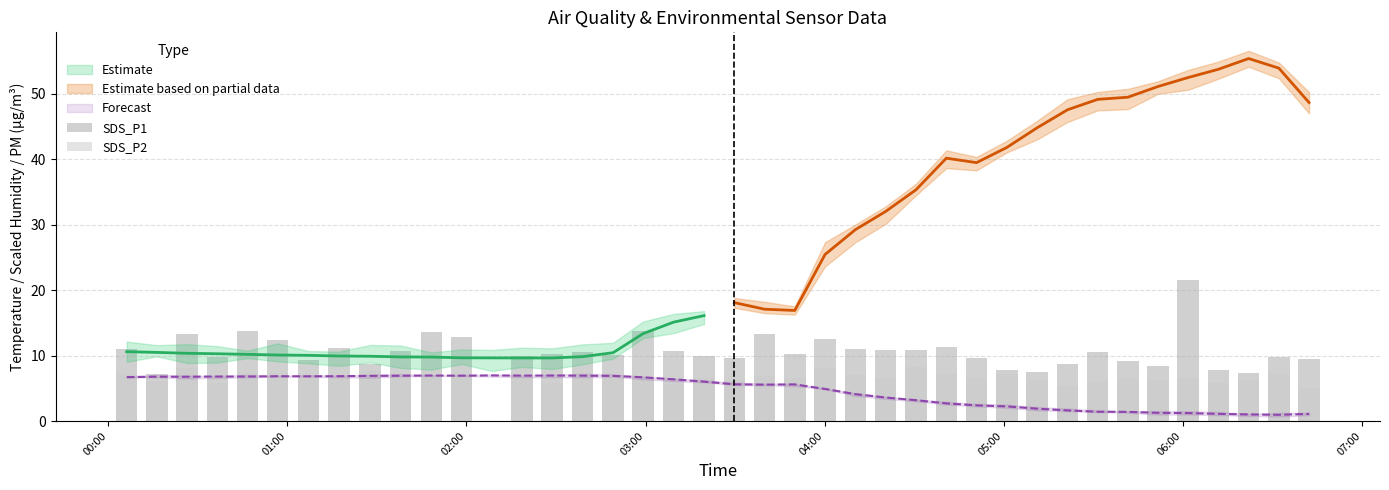

Does the chart contain any negative values?

No